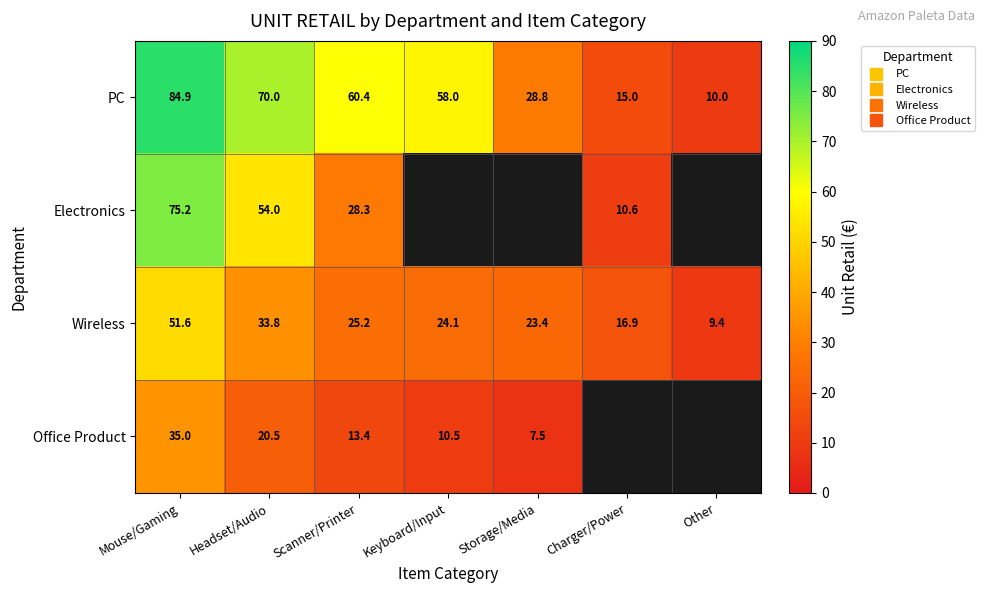

Count the number of data series in this chart.

4